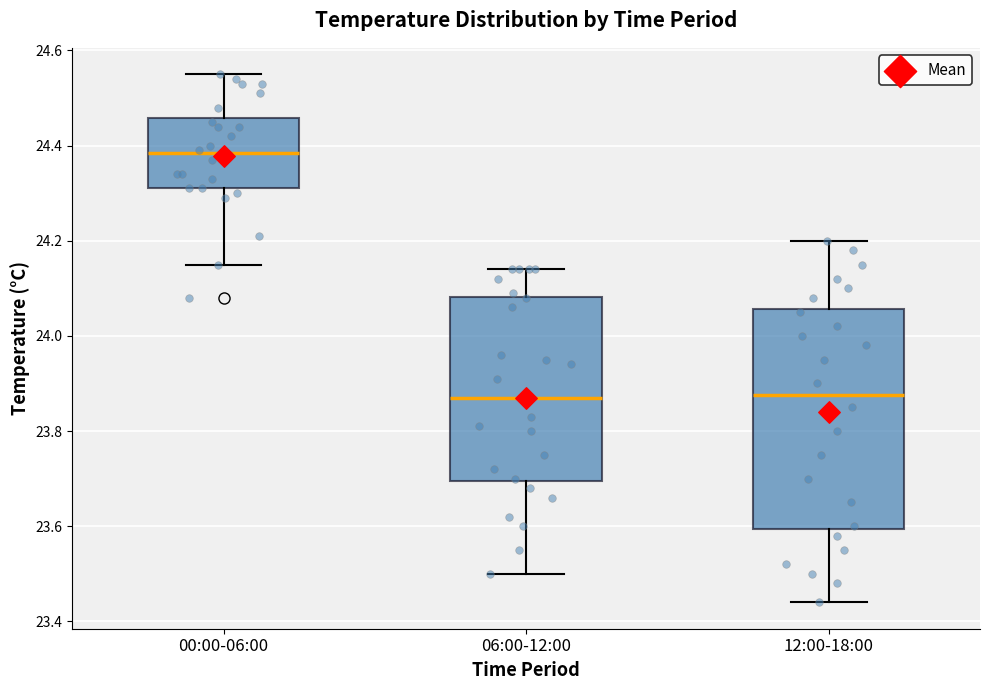

Which box is the tallest, from its lower edge to its upper edge?

12:00-18:00